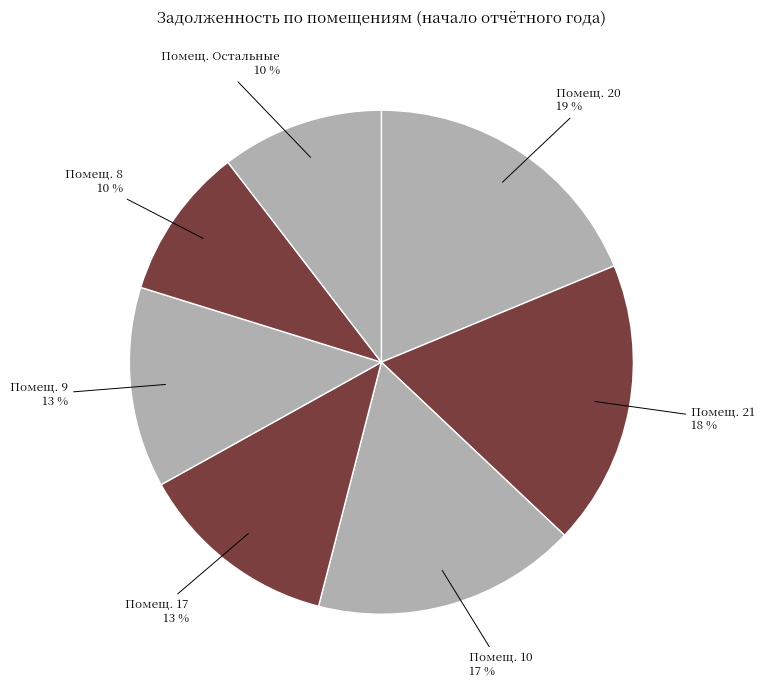

How many segments does this pie chart have?

7